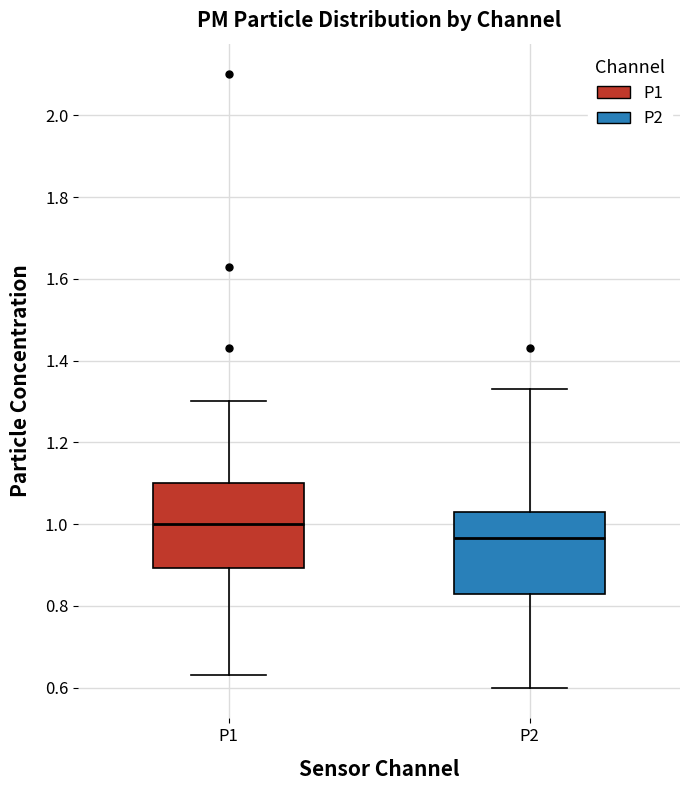

Reading left to right, transcribe this box plot: for each box, give where its median line is, the range the box spans, and where its two whiskers end, as read against the y-axis. The values are not printed on the chart, so give them approximately, as read against the axis.

P1: median 1.00, box 0.90 to 1.10, whiskers 0.64 to 1.30
P2: median 0.96, box 0.84 to 1.04, whiskers 0.60 to 1.34